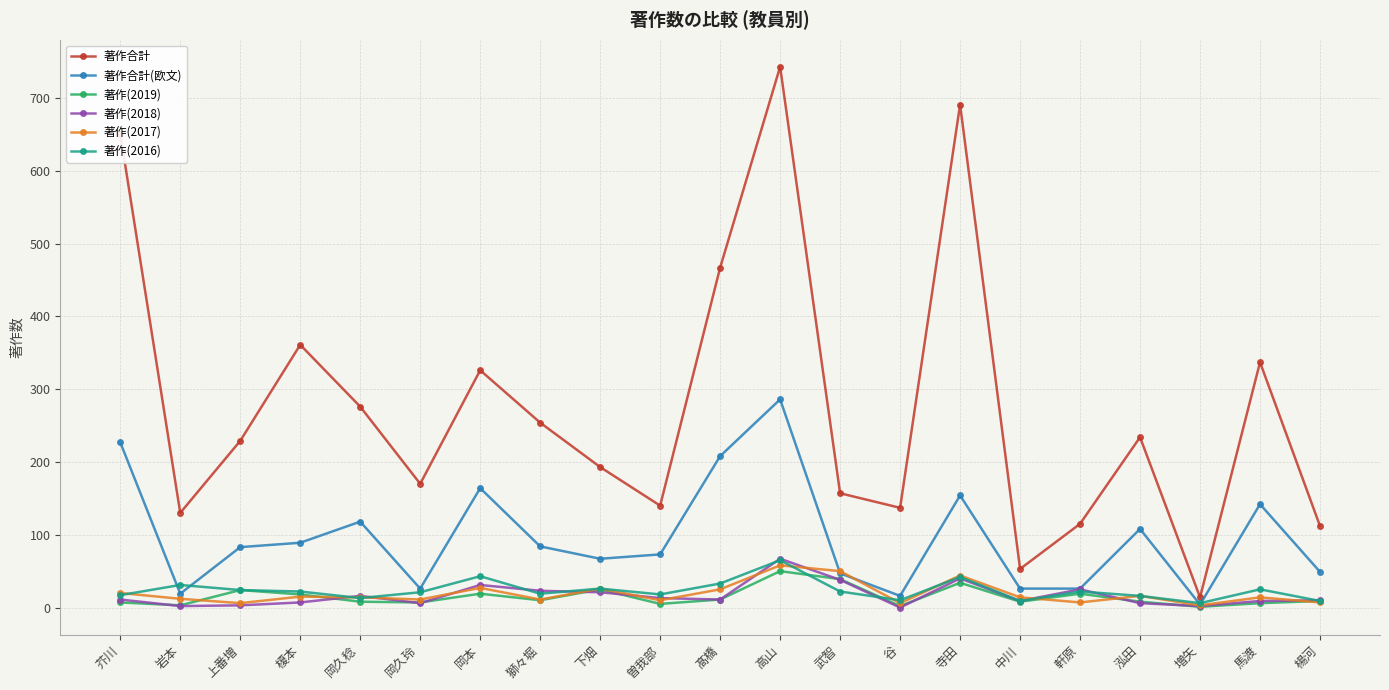

At which category is the sum across all series the highest?

高山